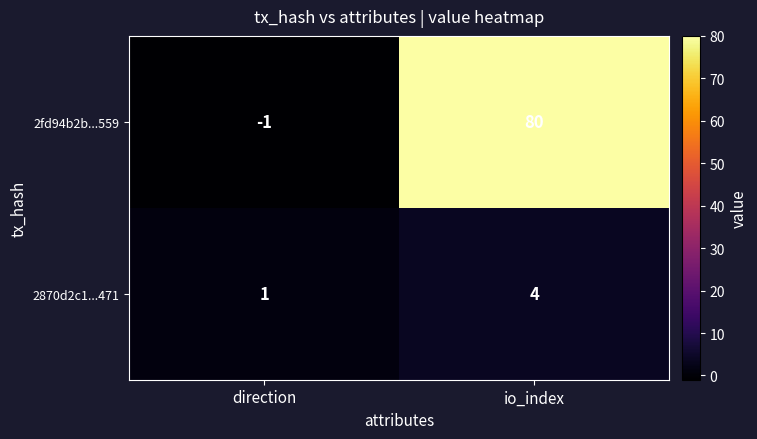

What is the maximum value for 2fd94b2b...559?

80